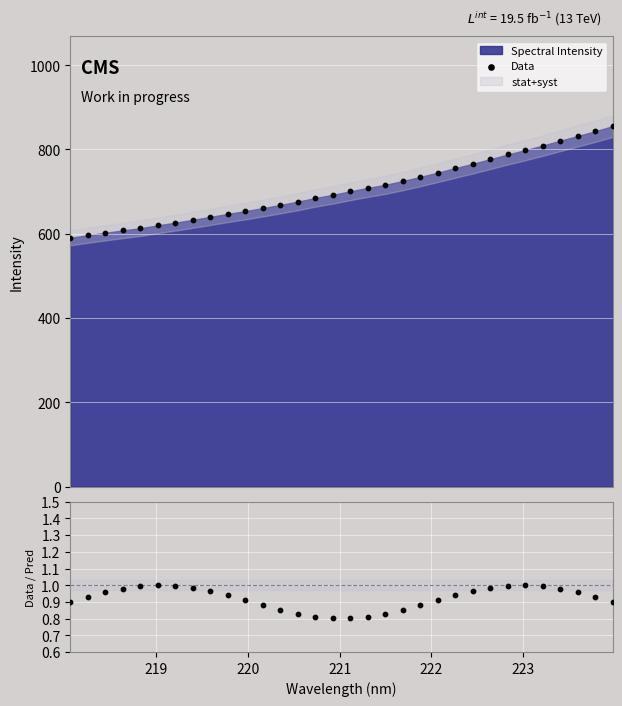

Which series reaches the minimum Y coordinate?

Data / Pred